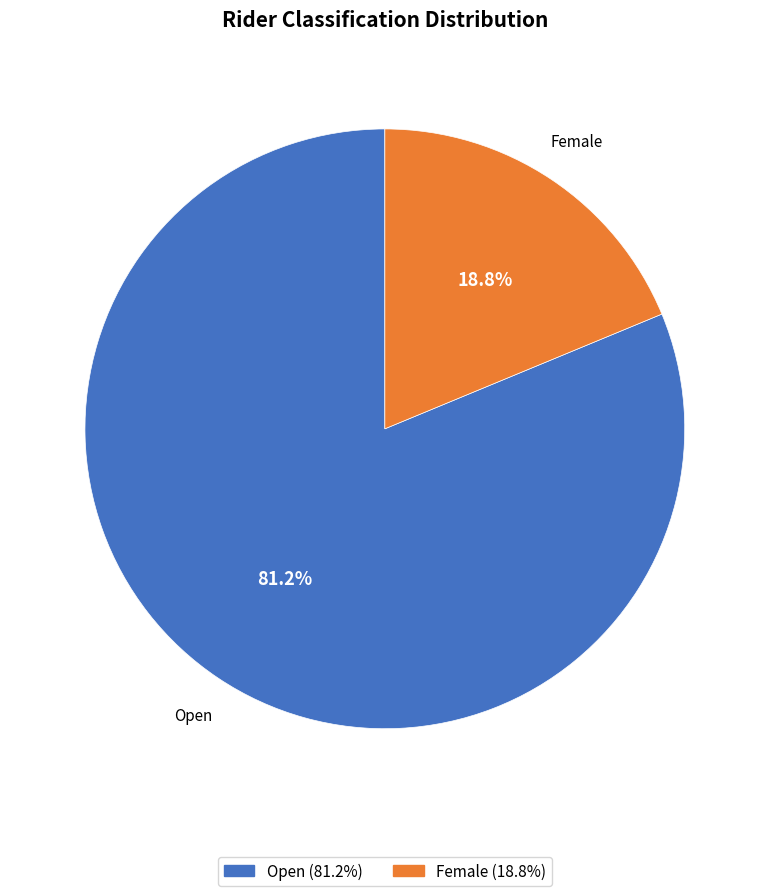

Which has a higher value, Open or Female?

Open